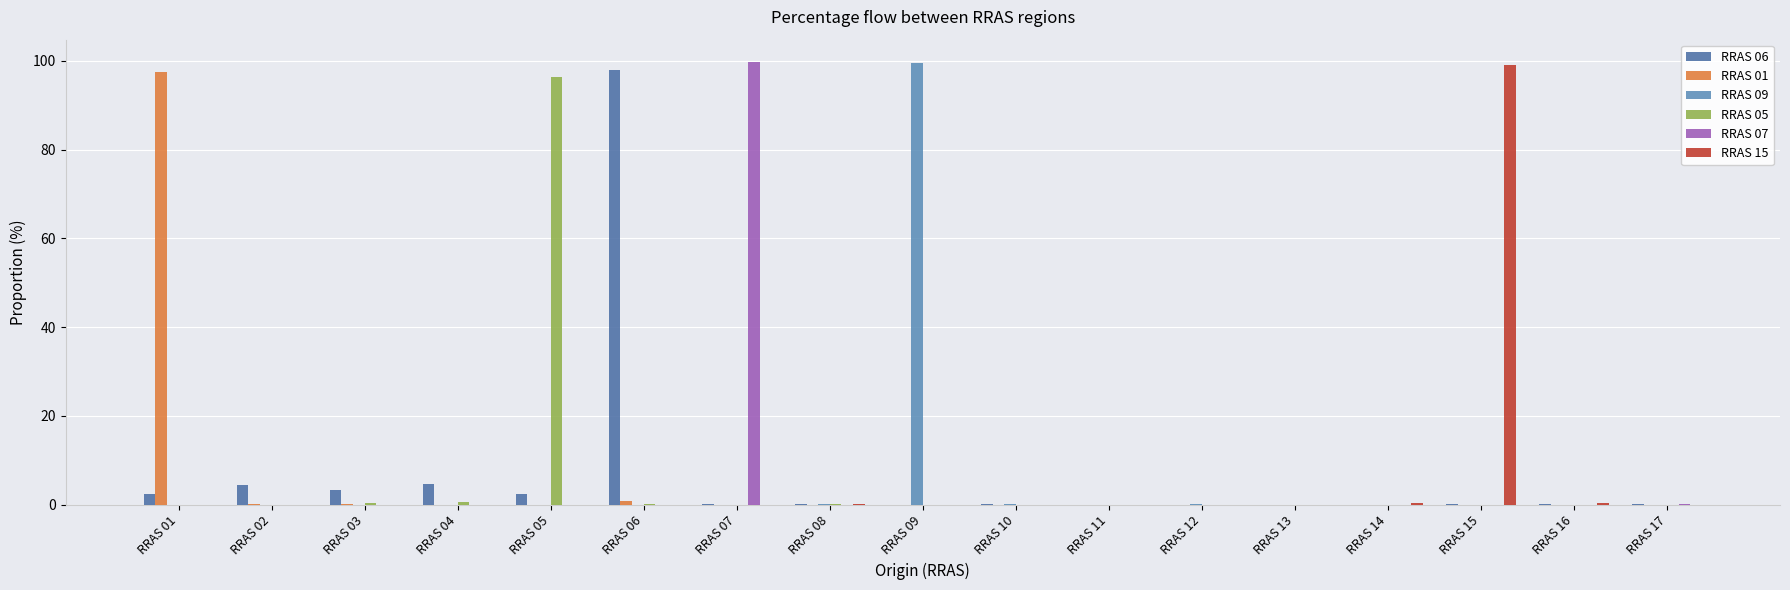

At which category does the chart reach its peak across all series?

RRAS 07